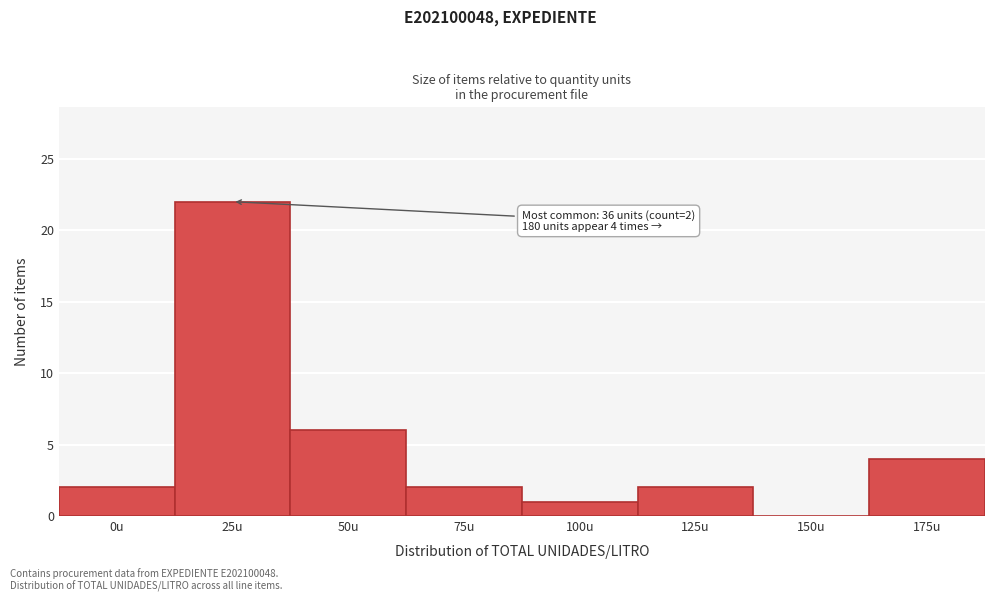

Reading left to right, list all the values displayed in this chart.

0u=2	25u=22	50u=6	75u=2	100u=1	125u=2	150u=0	175u=4